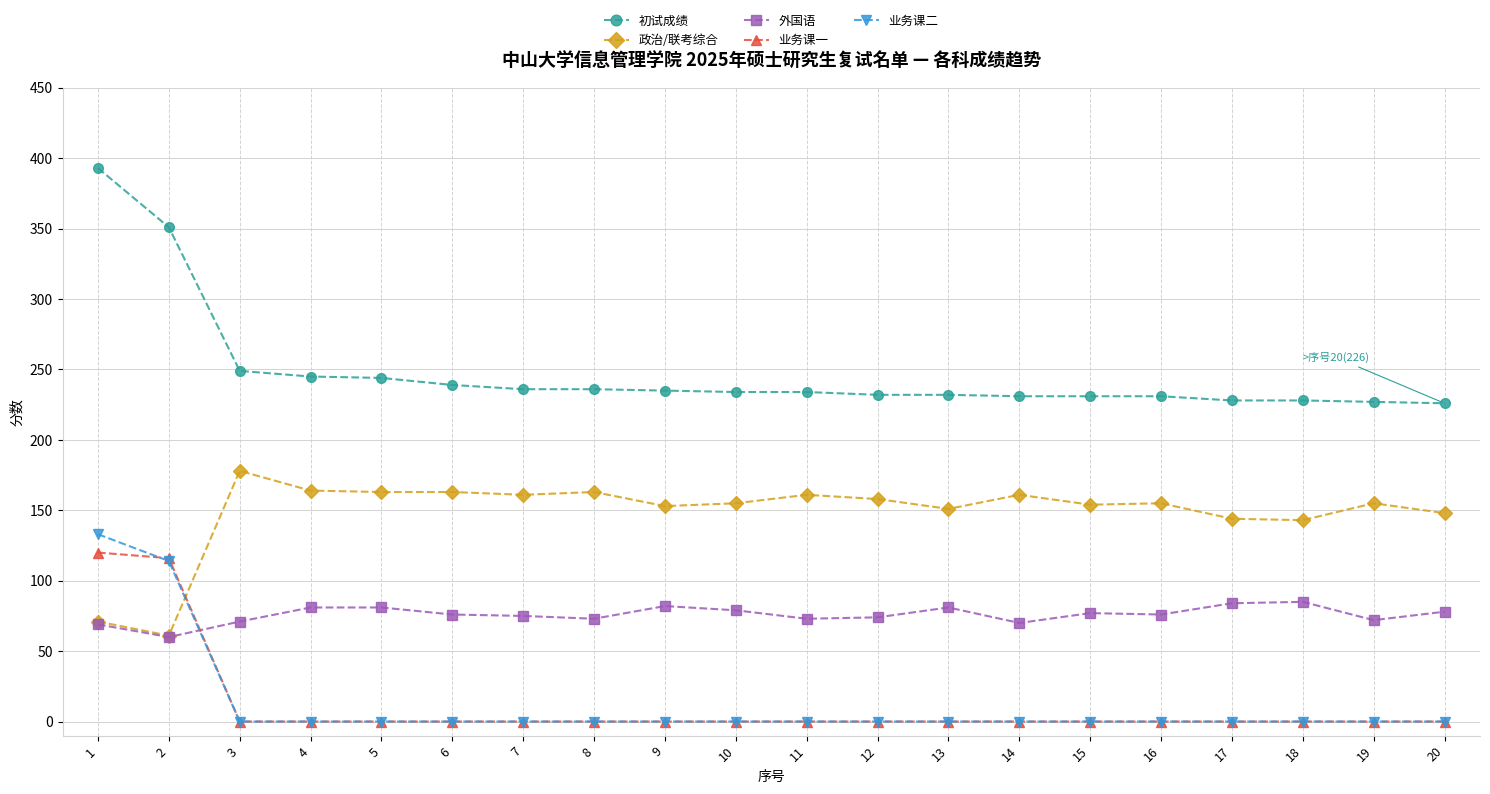

How many distinct data groups are displayed?

5